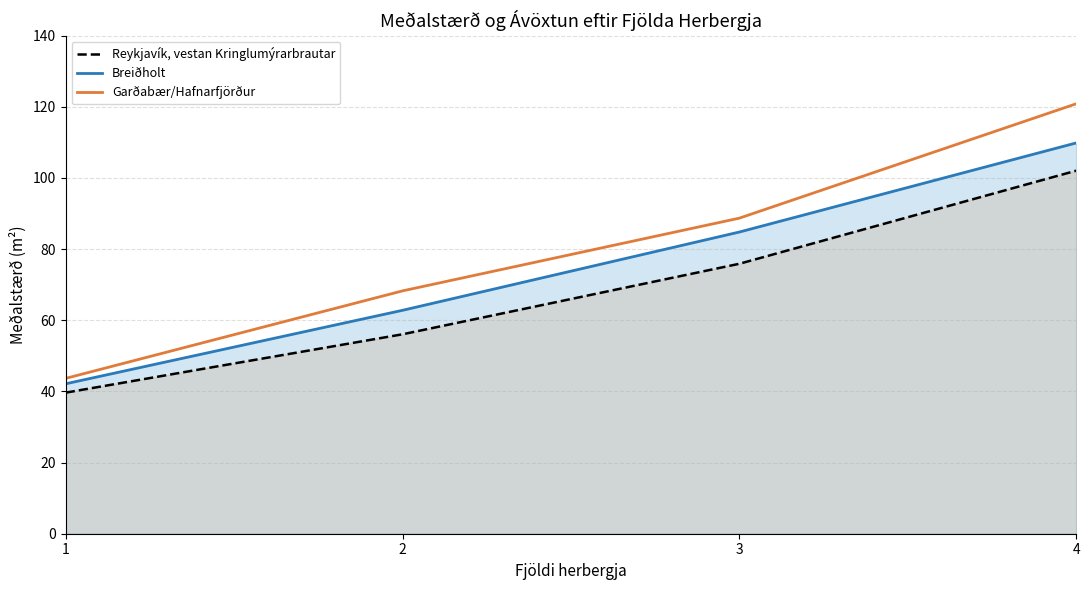

Does the chart display data point markers on the line(s)?

No